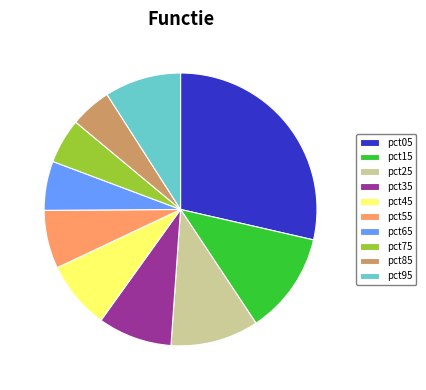

Does any single category account for the majority?

No